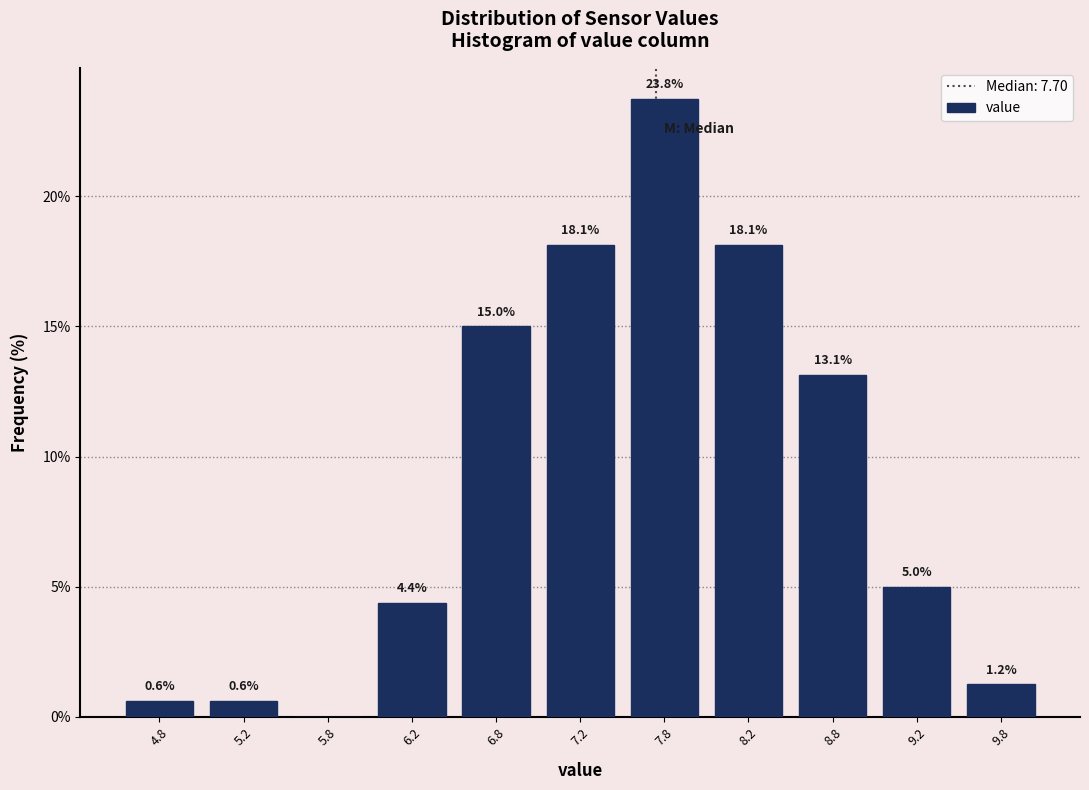

Over which range of the x-axis is the bar tallest?

7.5 to 8.0